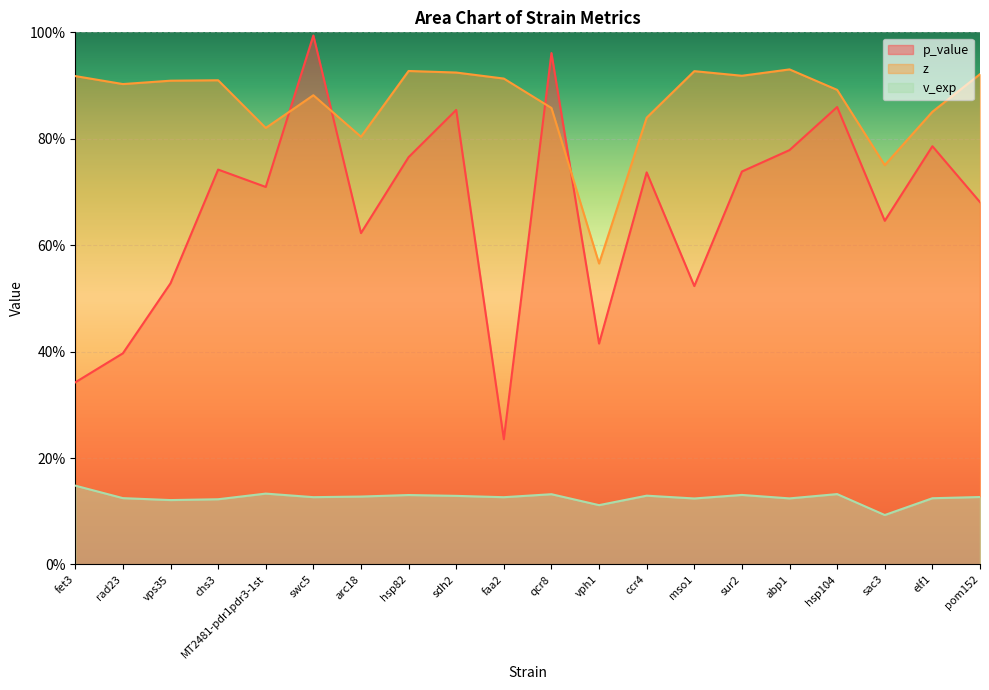

What are all the series names shown in the legend?

p_value, z, v_exp